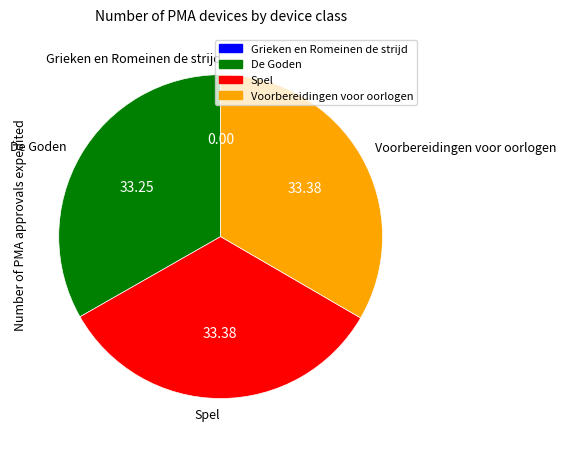

Do De Goden and Spel together represent more than half of the pie?

Yes